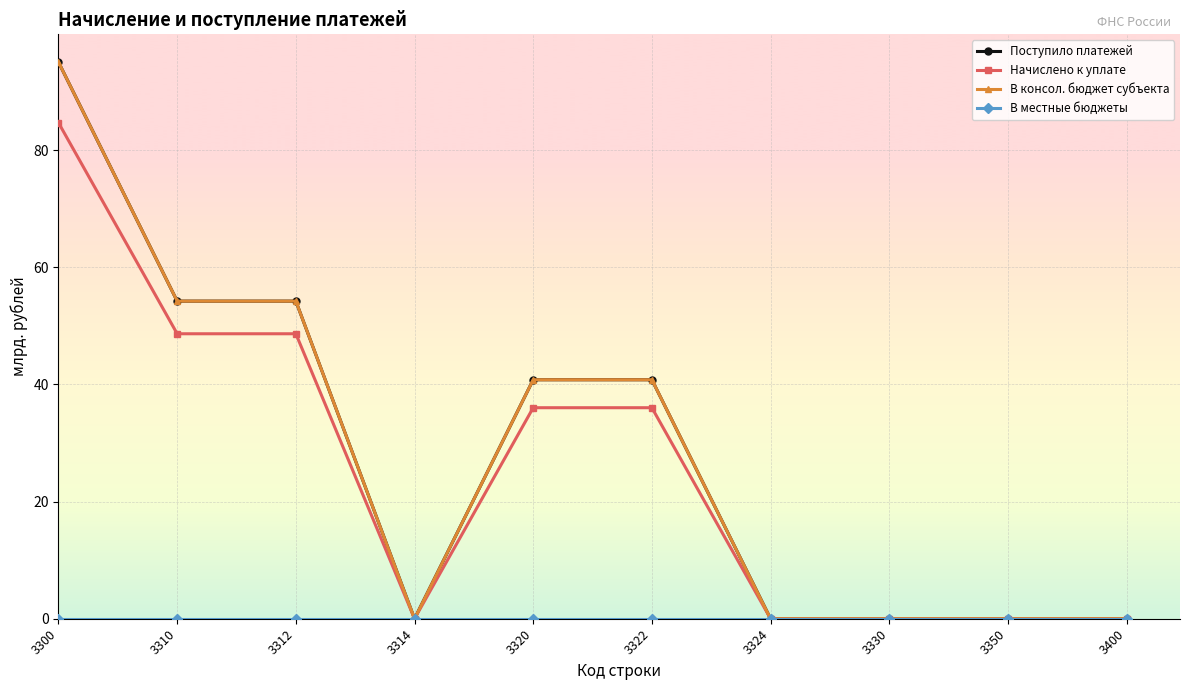

What is the sum of the Поступило платежей values at 3314 and 3322?

40.8